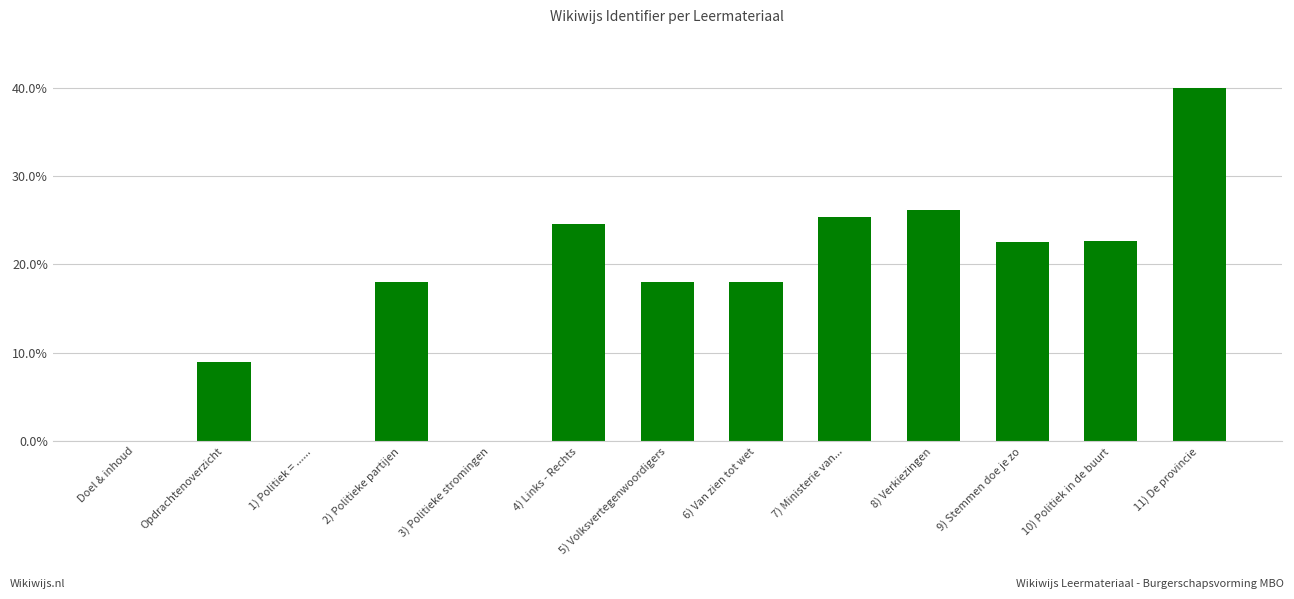

Count the number of categories in the chart.

13